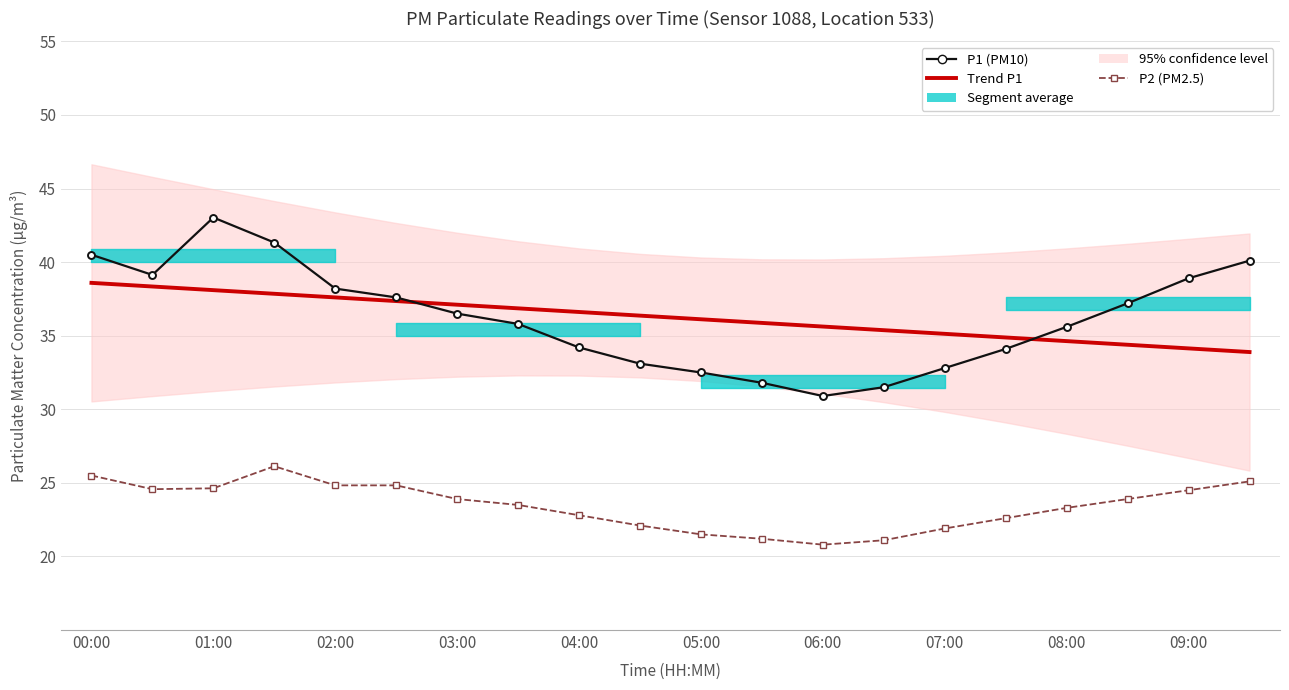

How many interior local peaks does the P2 (PM2.5) series have?

1